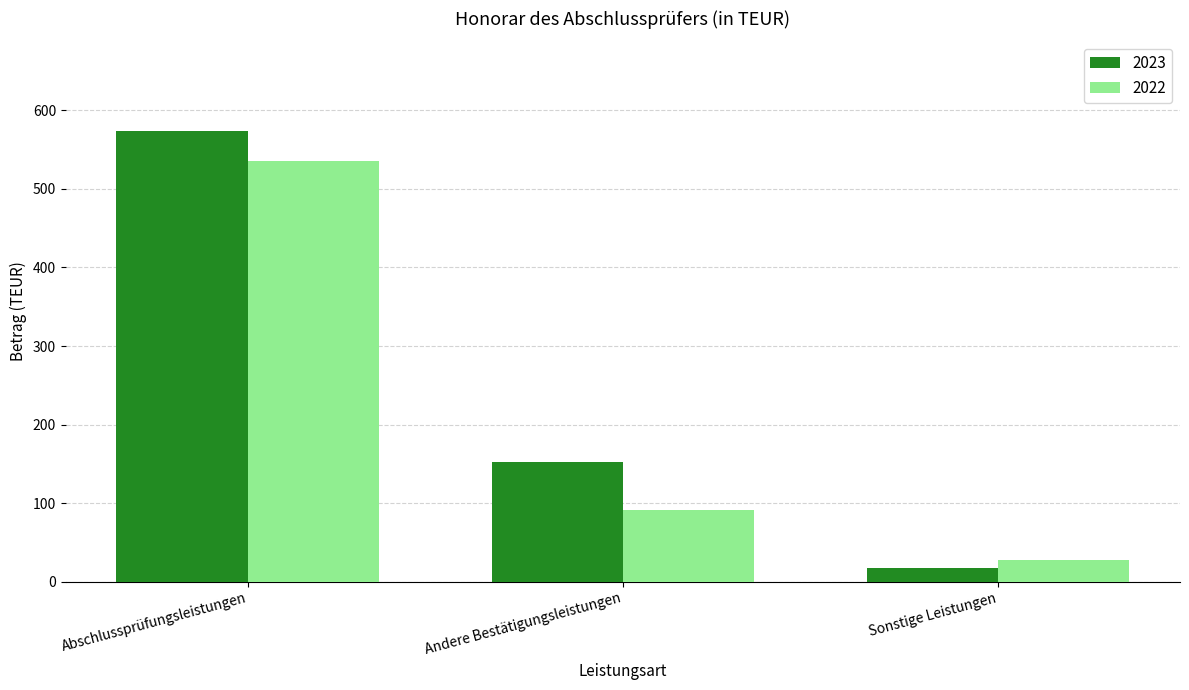

At how many categories does at least one series exceed 57?

2